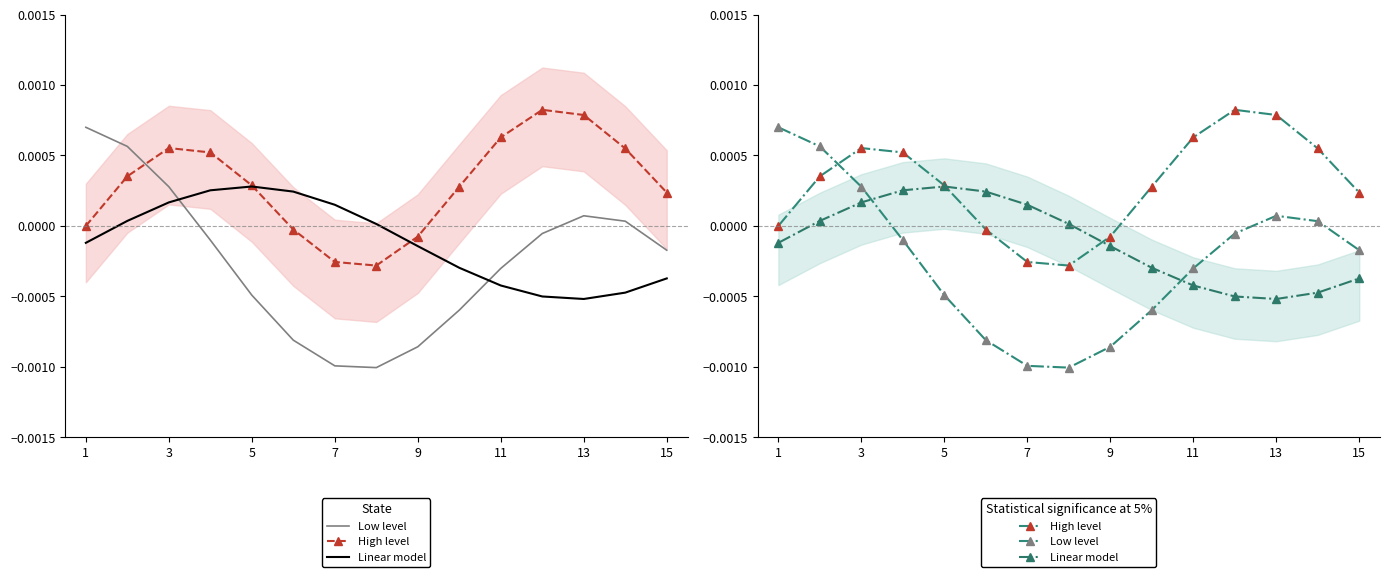

At how many categories does at least one series exceed 0?

14